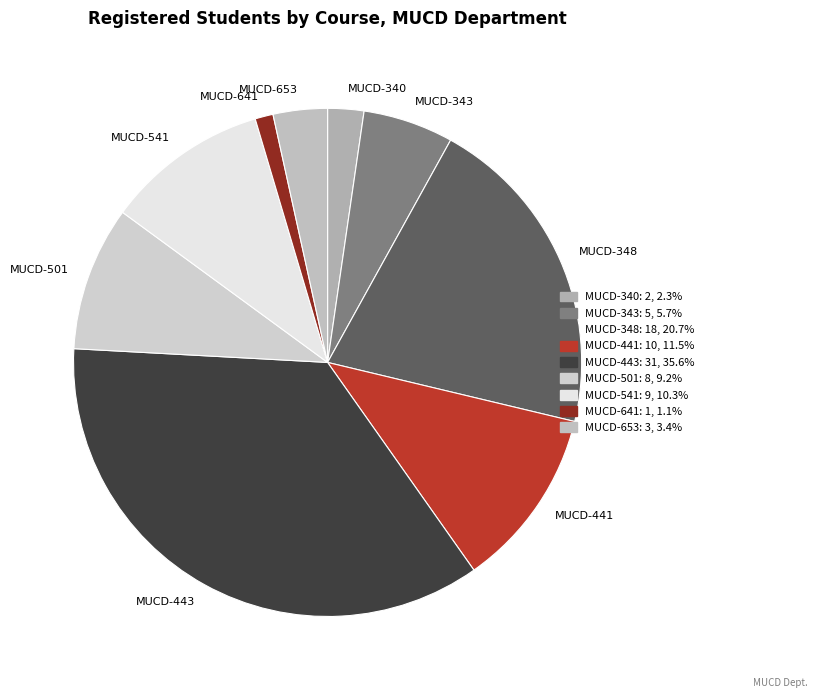

Is there a majority slice in this chart?

No